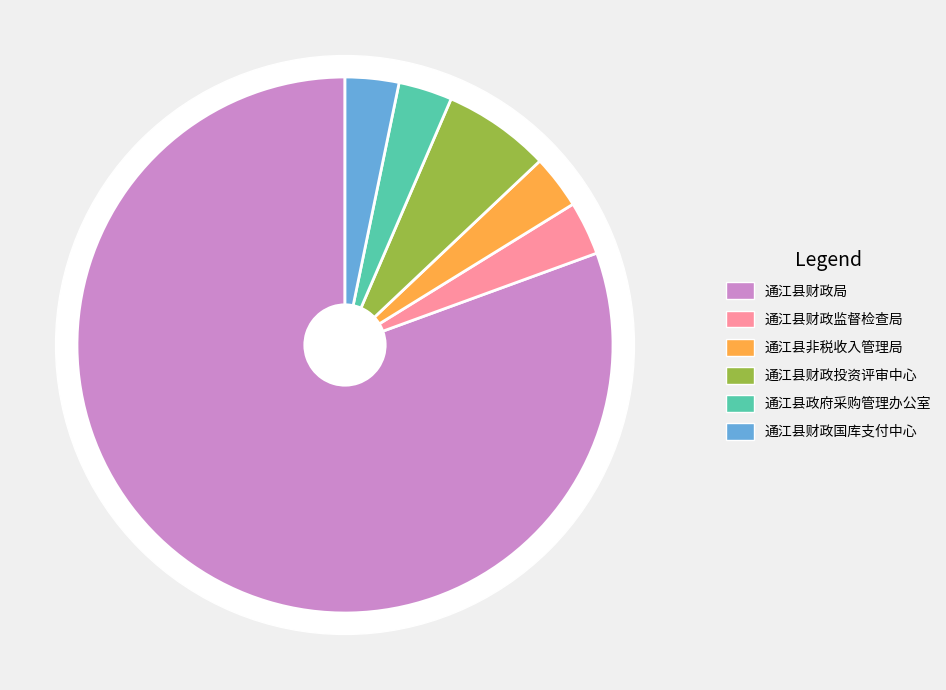

Does 通江县财政局 account for over 50% of the chart?

Yes